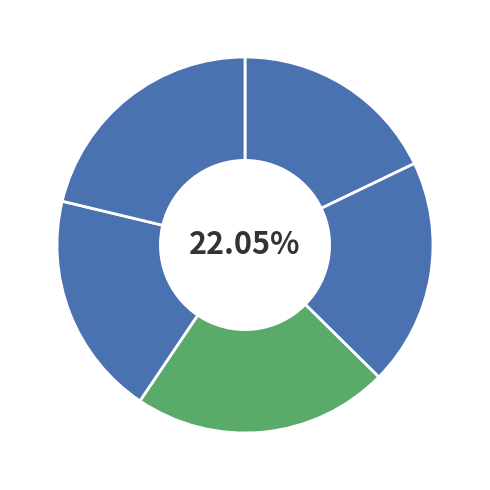

Is Canada velocity grid v6 the majority of the pie?

No